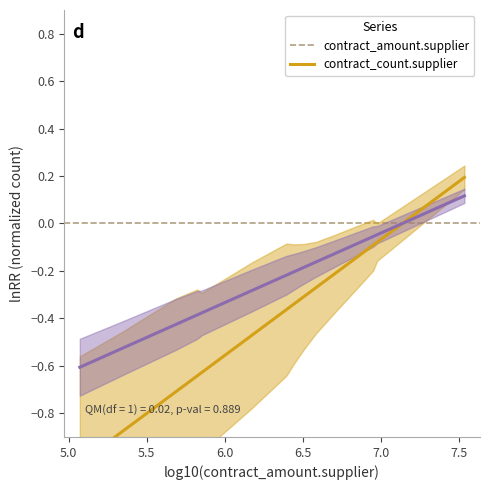

How many values in contract_count.supplier are above zero?

1